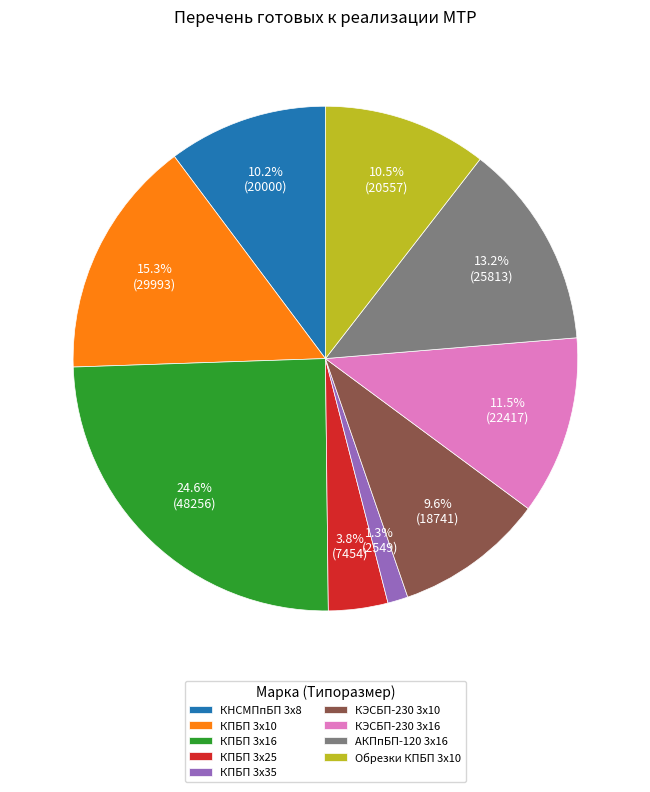

Between КПБП 3х16 and КПБП 3х35, which is larger?

КПБП 3х16